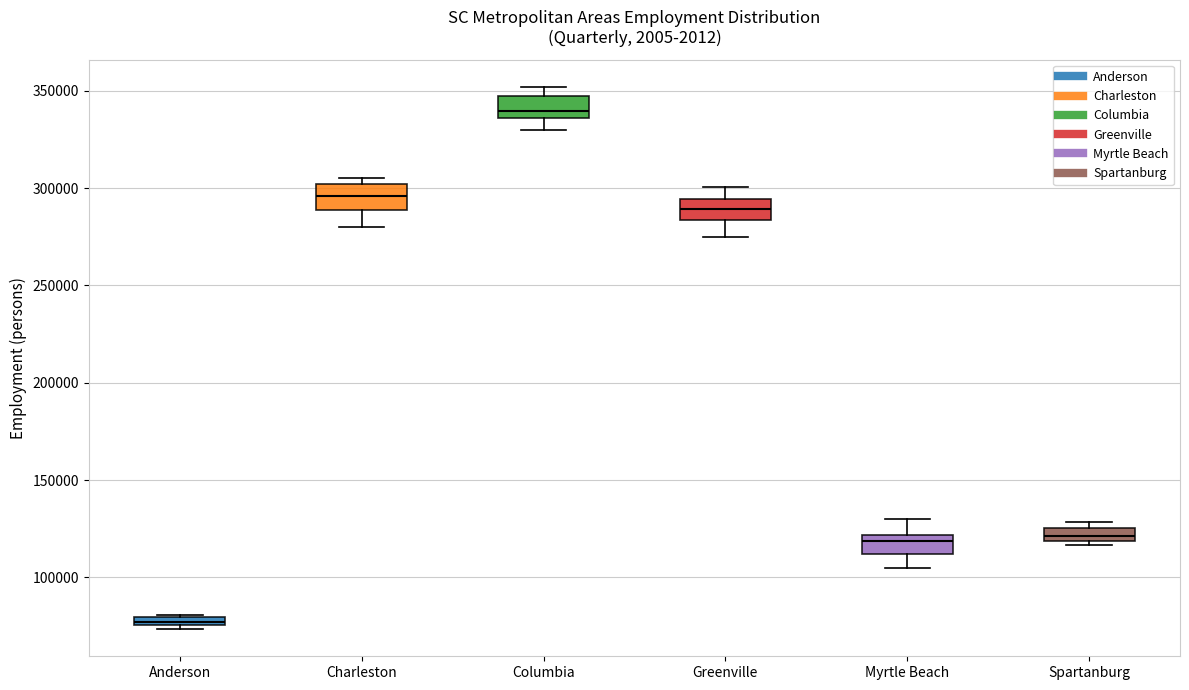

Where does the median line of the box for Charleston sit on the y-axis? The values are not printed on the chart, so give them approximately, as read against the axis.

295000